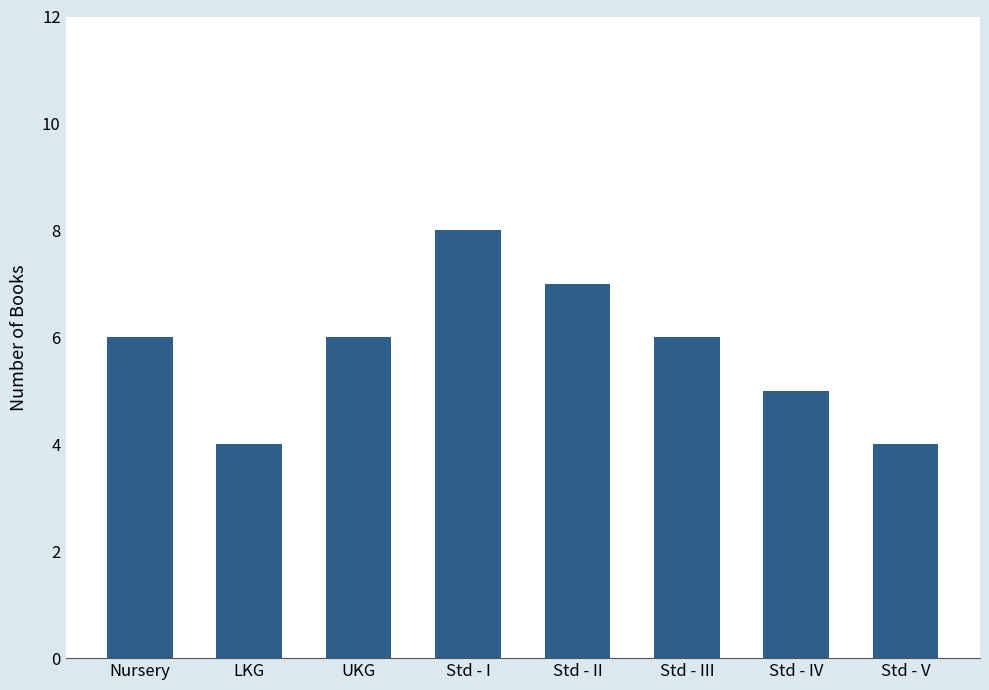

Reading right to left, list all the values displayed in this chart.

Std - V=4	Std - IV=5	Std - III=6	Std - II=7	Std - I=8	UKG=6	LKG=4	Nursery=6